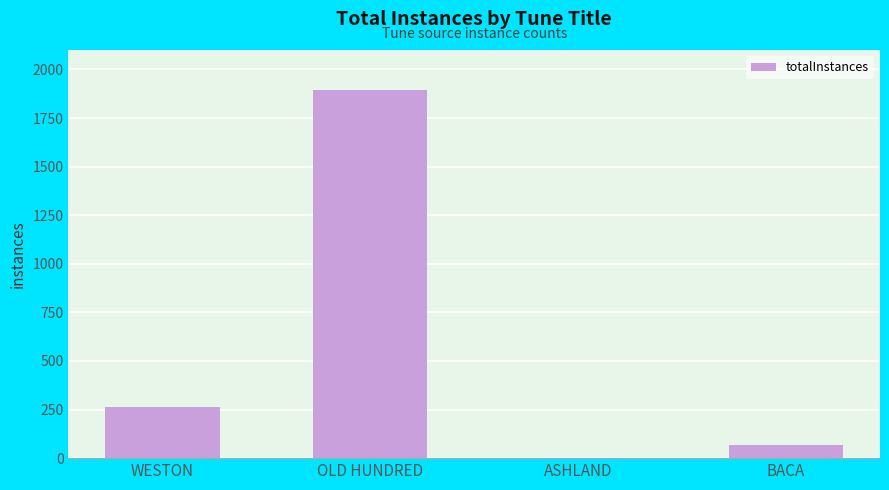

Reading left to right, extract all data points from this chart.

264	1892	3	67